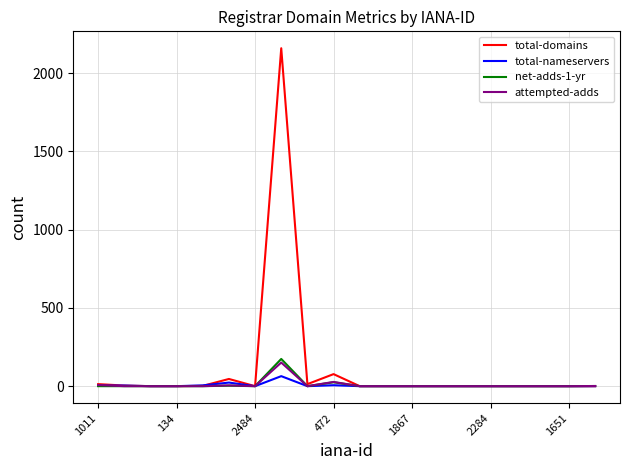

What is the maximum value shown in the chart?

2160